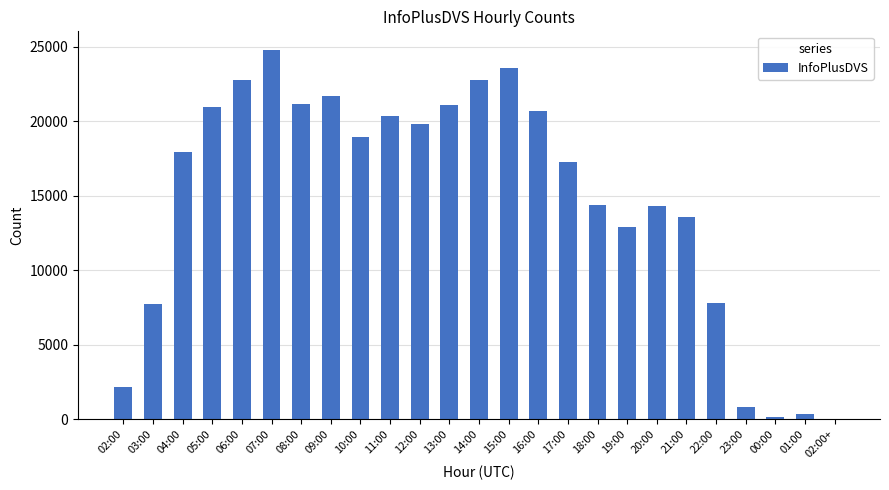

Where is the data nearest to the value 12393?

19:00